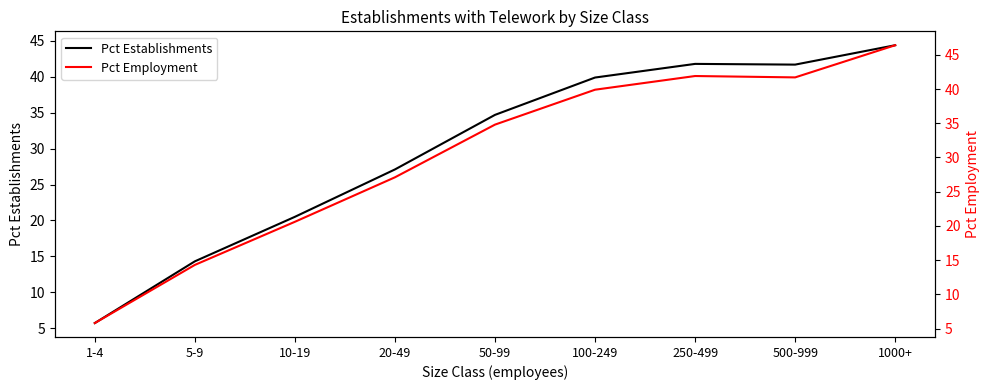

Reading right to left, what are all the values shown in this chart?

Pct Establishments: 1000+=44.4	500-999=41.7	250-499=41.8	100-249=39.9	50-99=34.7	20-49=27.1	10-19=20.5	5-9=14.3	1-4=5.7
Pct Employment: 1000+=46.4	500-999=41.7	250-499=41.9	100-249=39.9	50-99=34.8	20-49=27.1	10-19=20.6	5-9=14.3	1-4=5.8